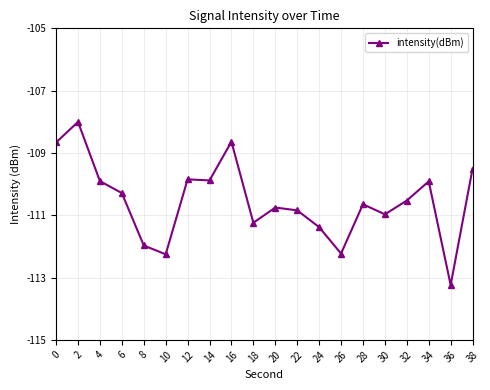

What is the value of the 11th point from the left?

-110.8